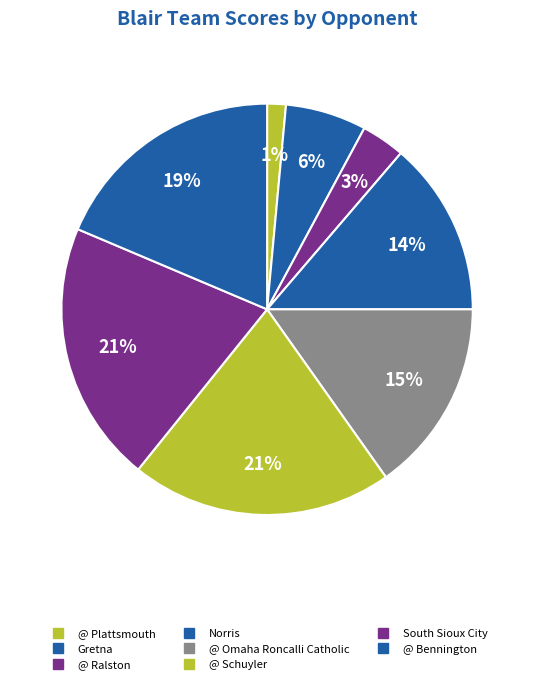

How many slices are in this pie chart?

8